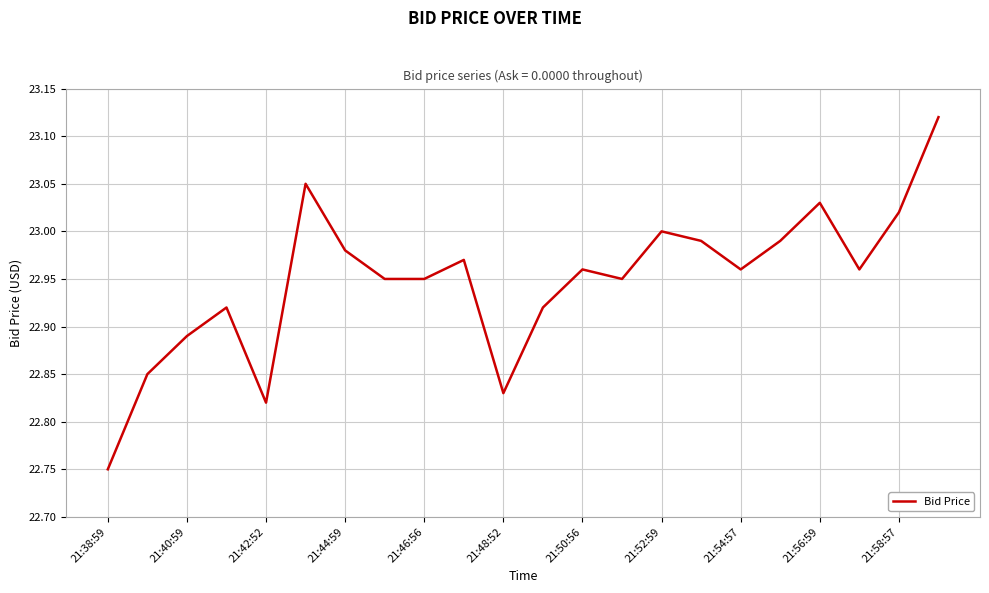

What is the difference between the maximum and minimum values?

0.4